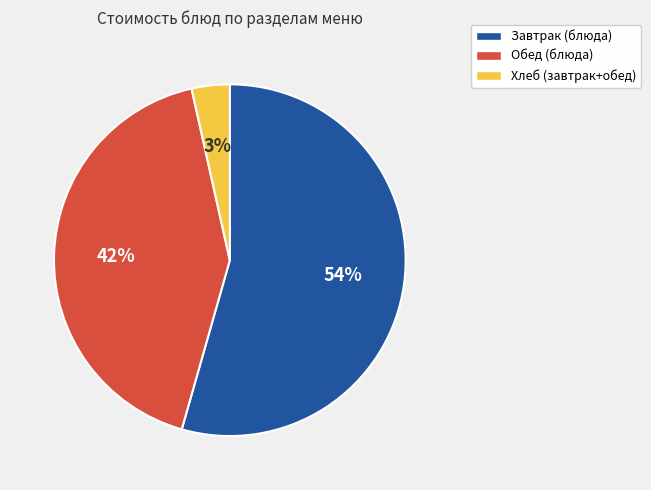

To the nearest percent, what is the average slice percentage?

33%